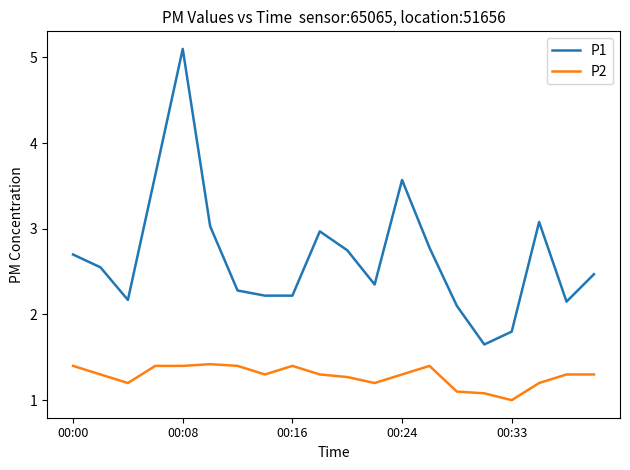

Which series has the widest spread of values?

P1